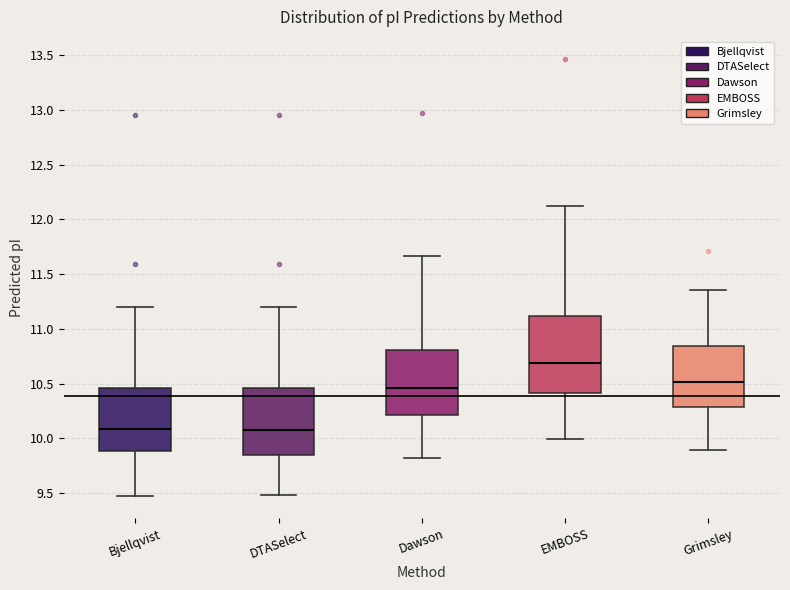

Reading left to right, read every box against the y-axis: the position of its median line, the range the box covers, and the ends of its whiskers. The values are not printed on the chart, so give them approximately, as read against the axis.

Bjellqvist: median 10.10, box 9.90 to 10.45, whiskers 9.45 to 11.20
DTASelect: median 10.10, box 9.85 to 10.45, whiskers 9.50 to 11.20
Dawson: median 10.45, box 10.20 to 10.80, whiskers 9.80 to 11.65
EMBOSS: median 10.70, box 10.40 to 11.10, whiskers 10.00 to 12.10
Grimsley: median 10.50, box 10.30 to 10.85, whiskers 9.90 to 11.35